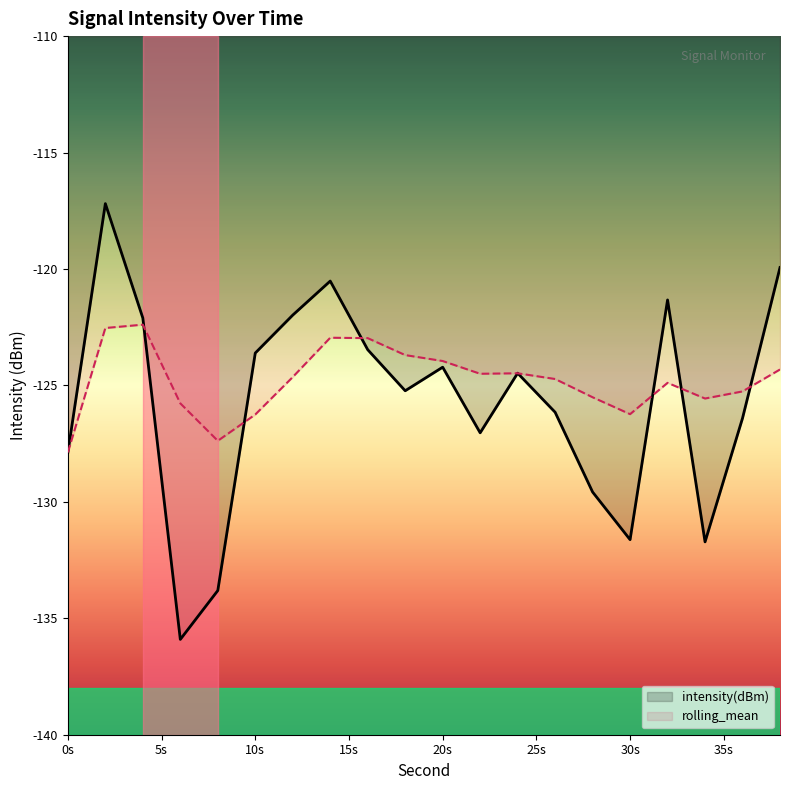

What is the average value of the rolling_mean series?

-124.8